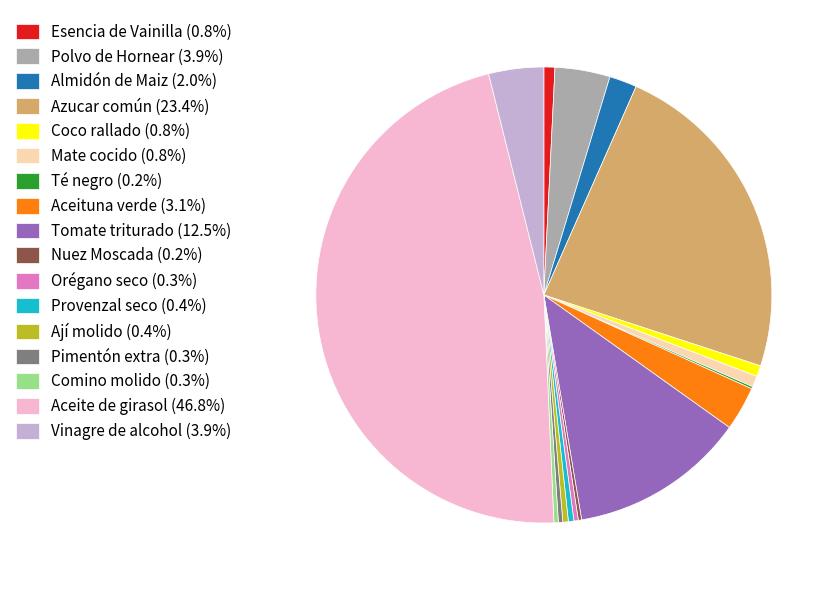

What is the ratio of the value at Coco rallado to the value at Esencia de Vainilla?

1.0